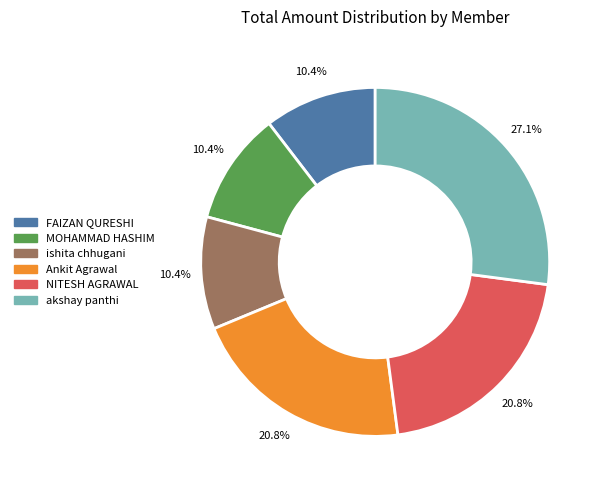

The Ankit Agrawal slice represents 21% of the pie. True or false?

True